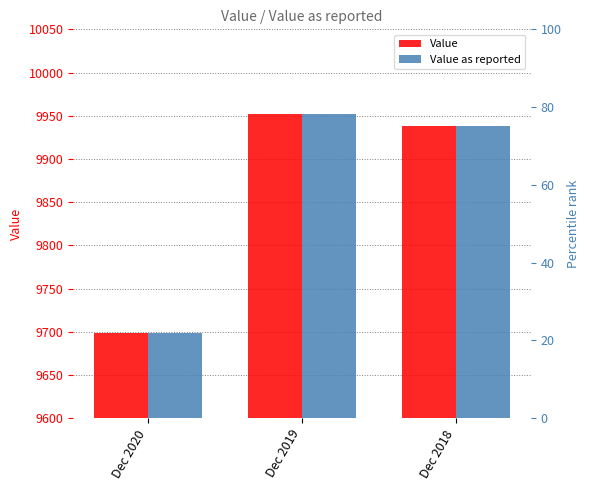

How many groups of bars are there?

3